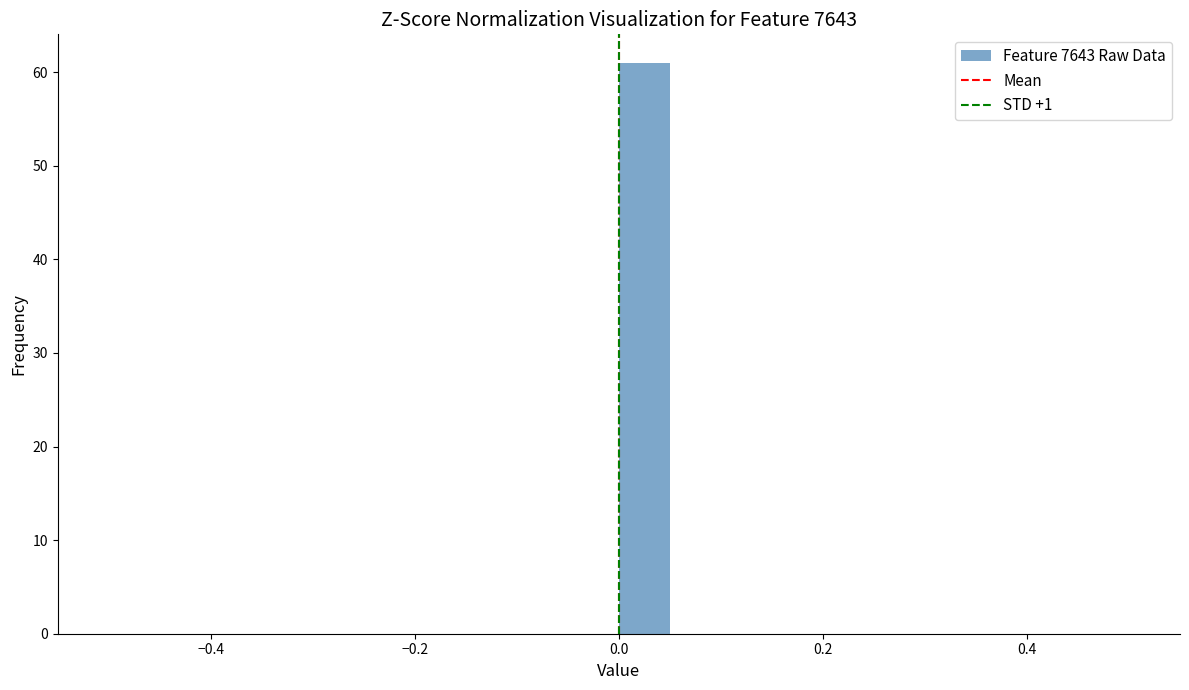

Around what value on the x-axis is the tallest bar? Give the approximate position of its centre, as read against the axis.

0.02